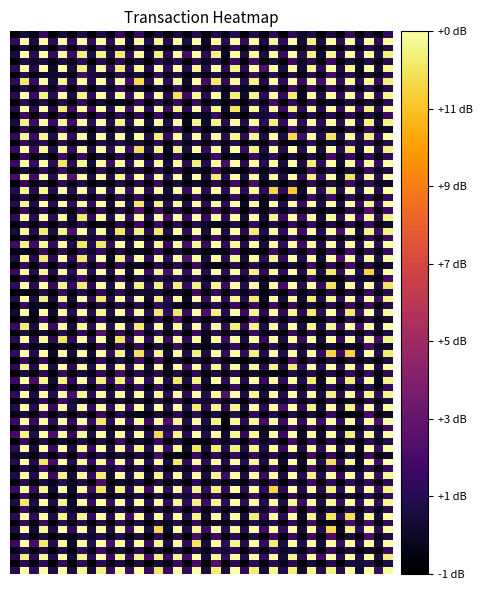

At how many categories does at least one series exceed 0?

2